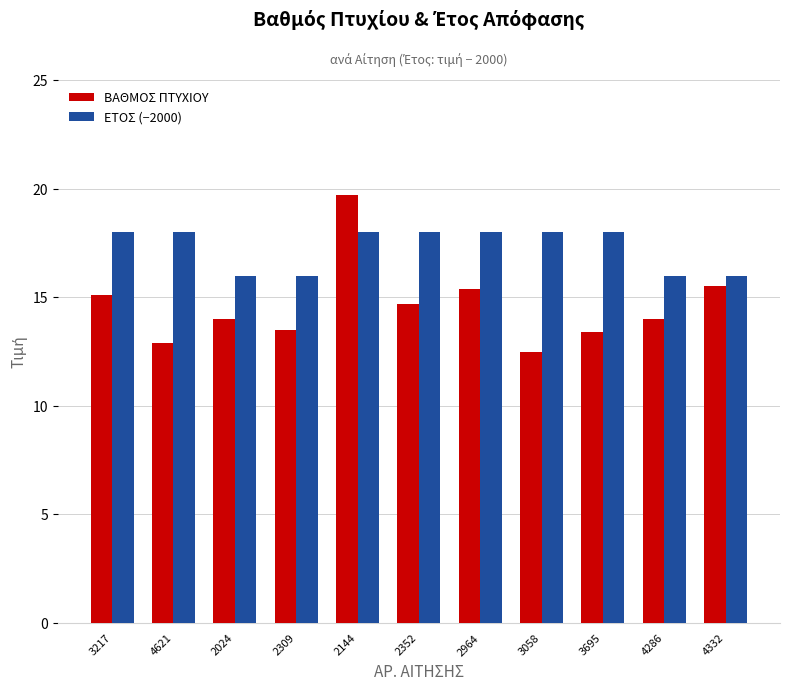

What is the lowest value of the ΒΑΘΜΟΣ ΠΤΥΧΙΟΥ series?

12.5